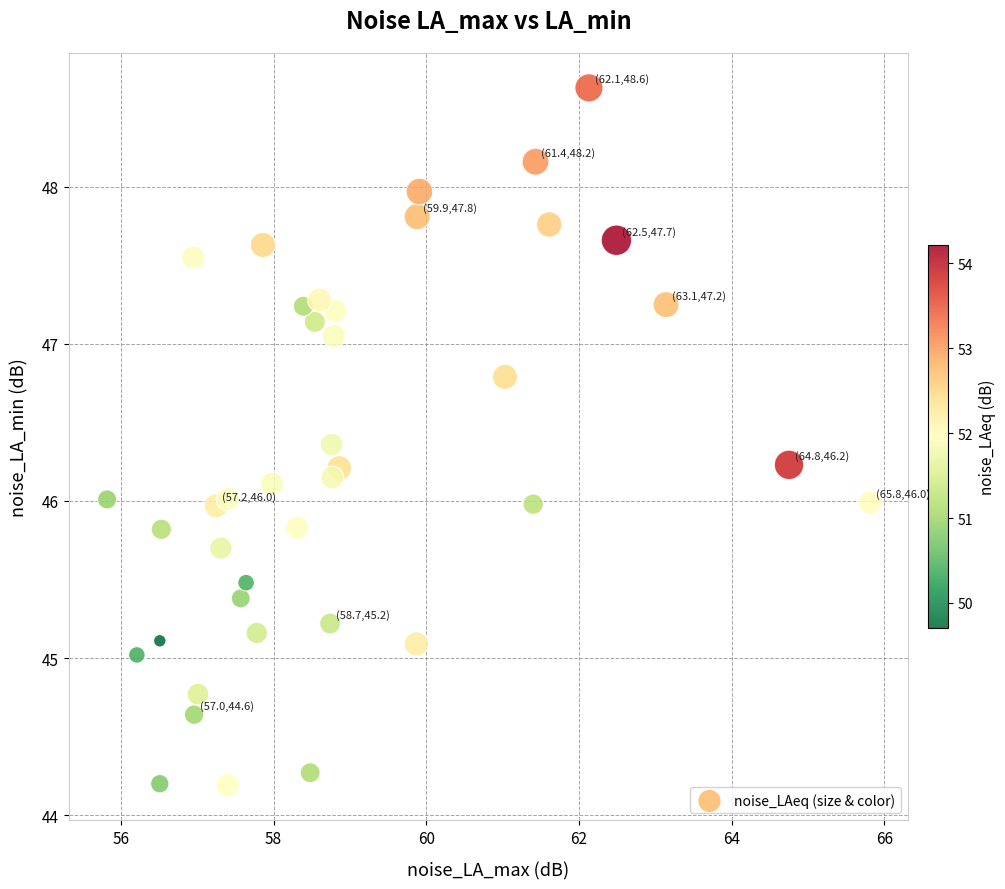

What is the range of X values (max minus min)?

10.0